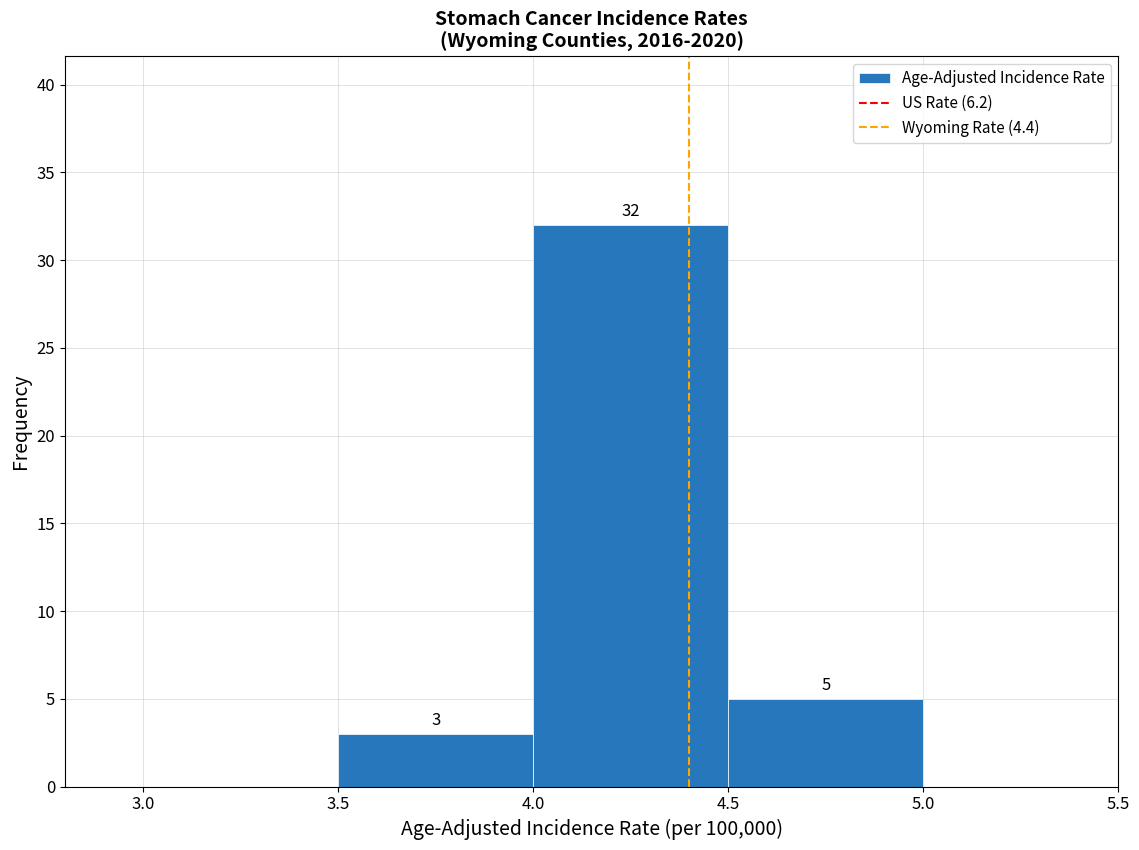

Which range on the x-axis has the tallest bar?

4.0 to 4.5